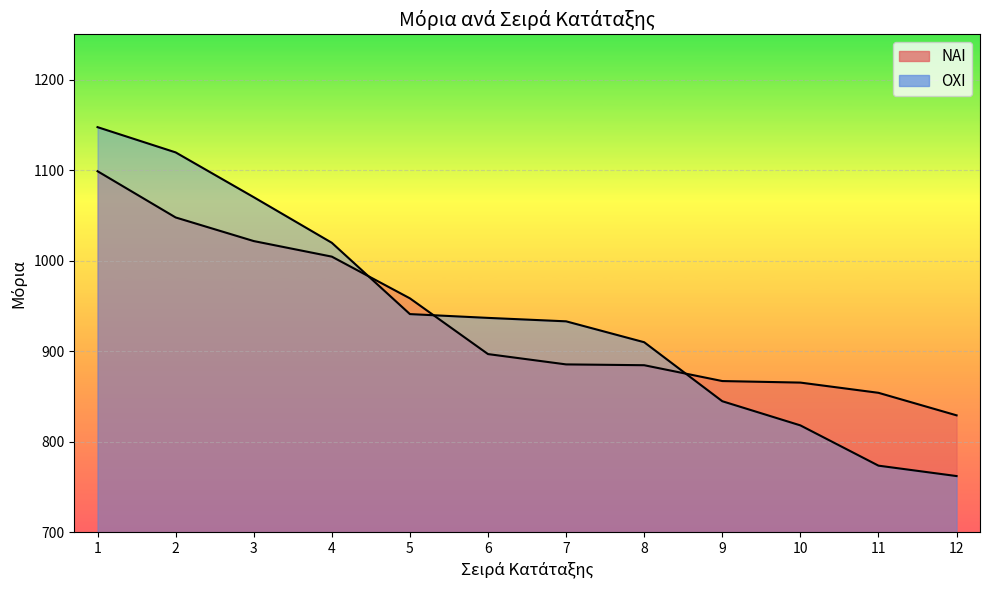

Does the chart display data point markers on the line(s)?

No